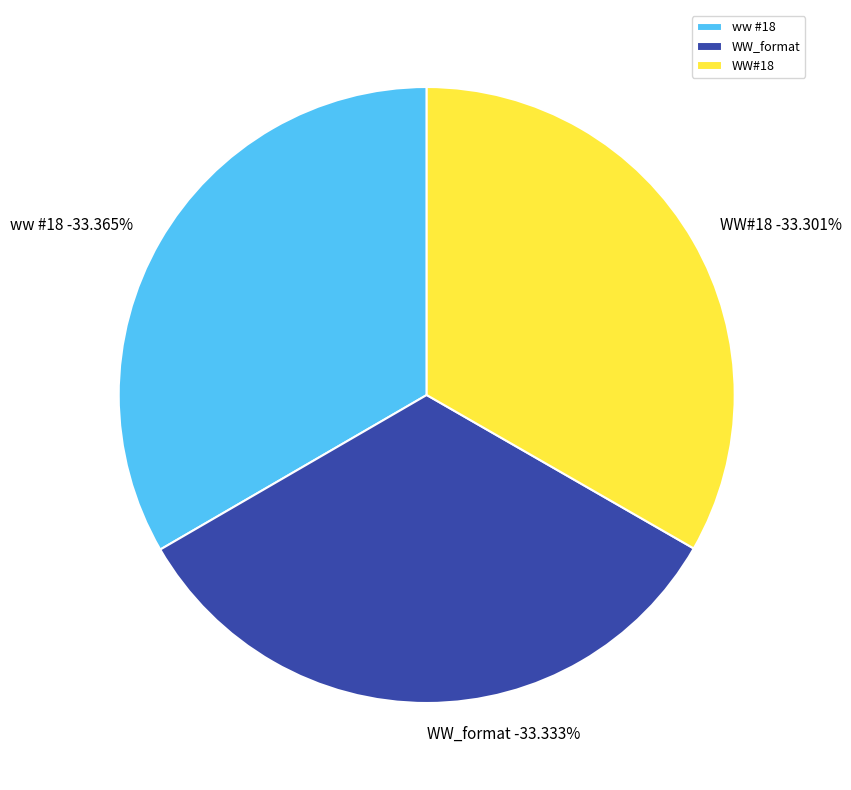

The WW_format slice represents 47% of the pie. True or false?

False